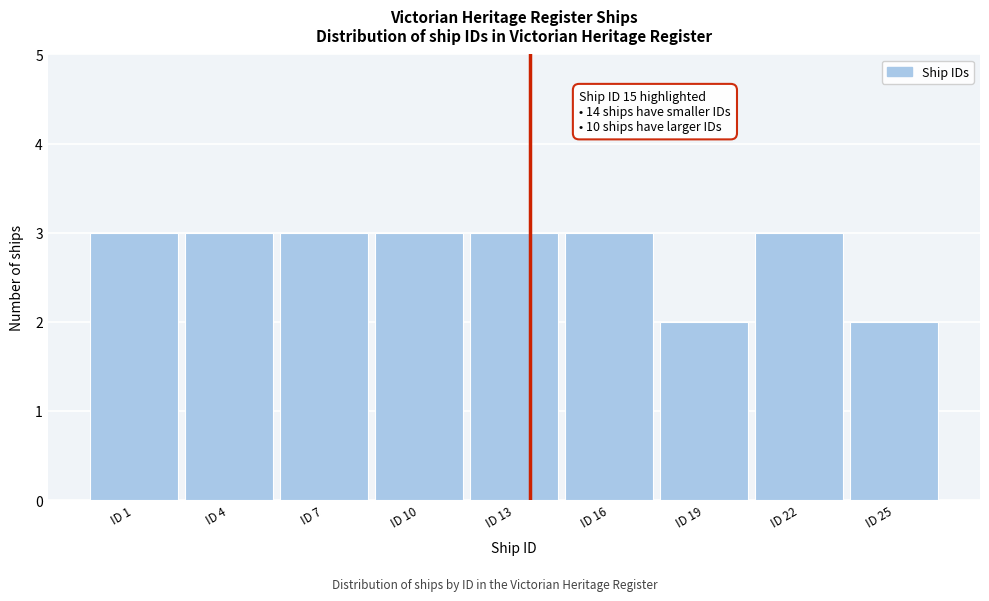

Reading left to right, extract all data points from this chart.

3	3	3	3	3	3	2	3	2